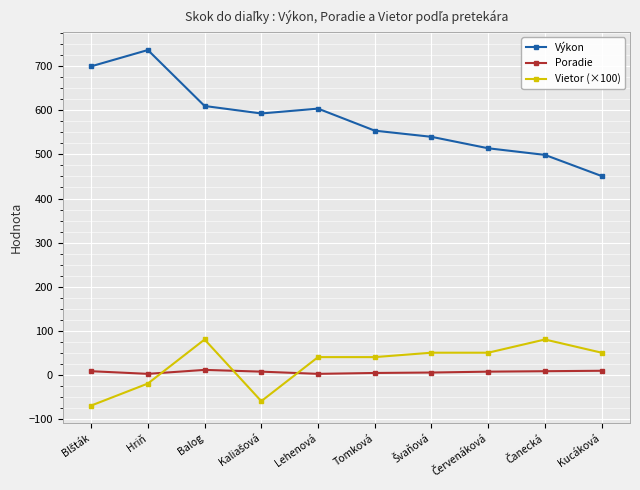

What is the difference between the second highest and second lowest values in the Vietor (×100) series?

140